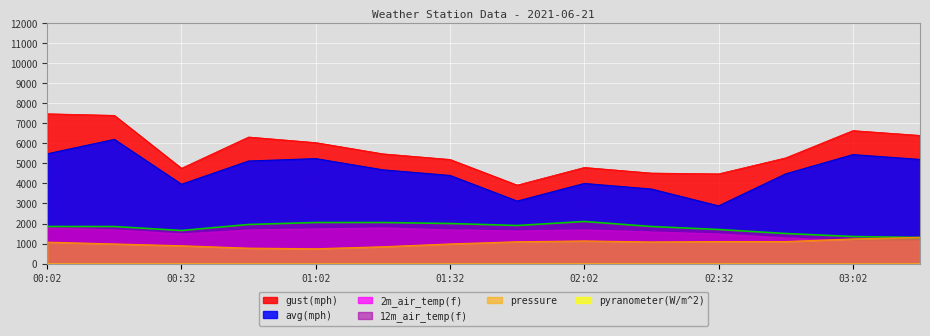

What is the sum of all gust(mph) values?

78720.0